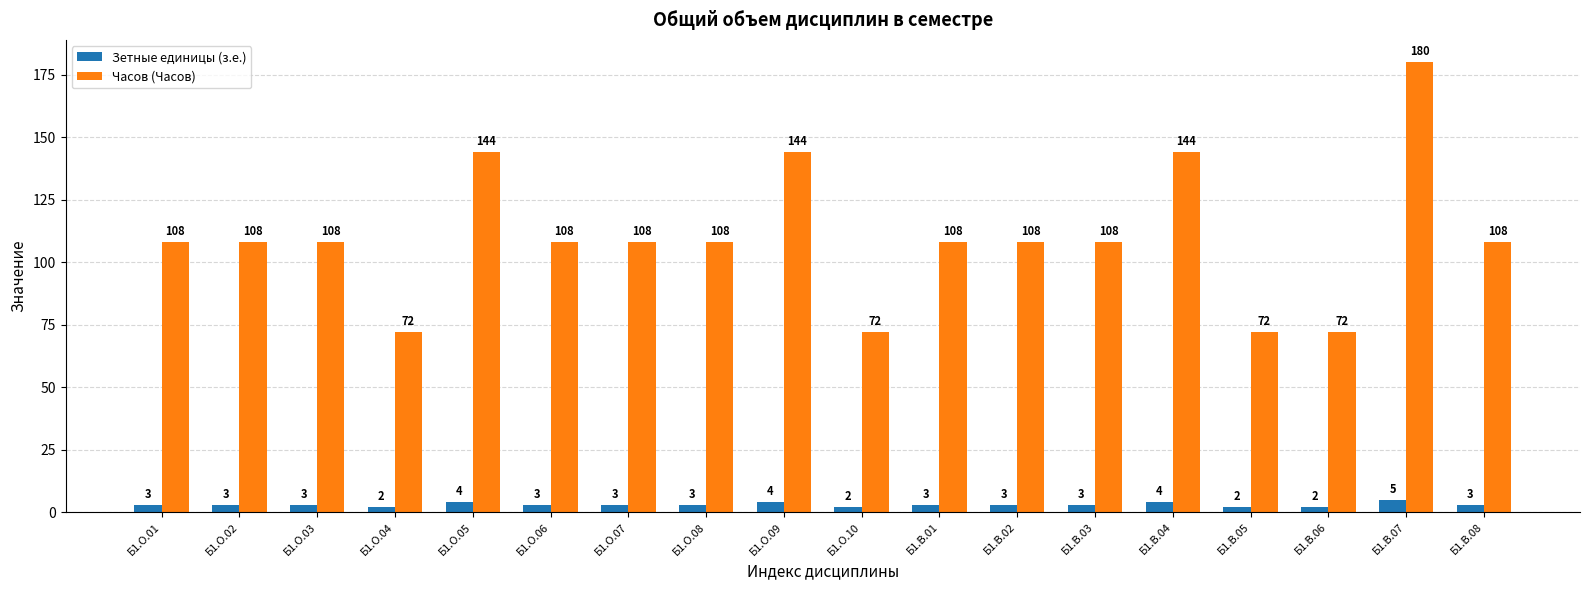

Is the value of Часов (Часов) at Б1.О.03 greater than the value of Зетные единицы (з.е.) at Б1.О.01?

Yes